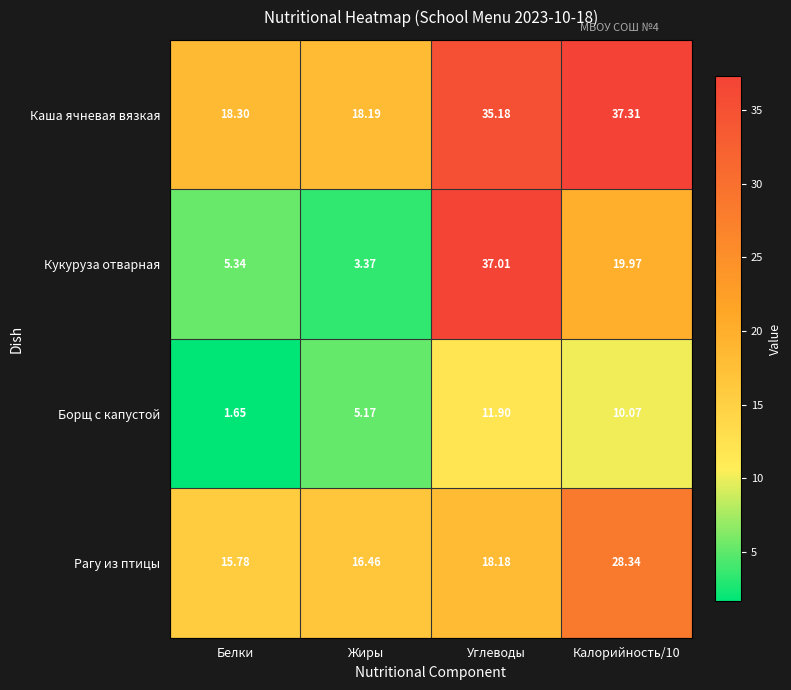

What is the spread (max minus min) of values at Жиры?

14.8